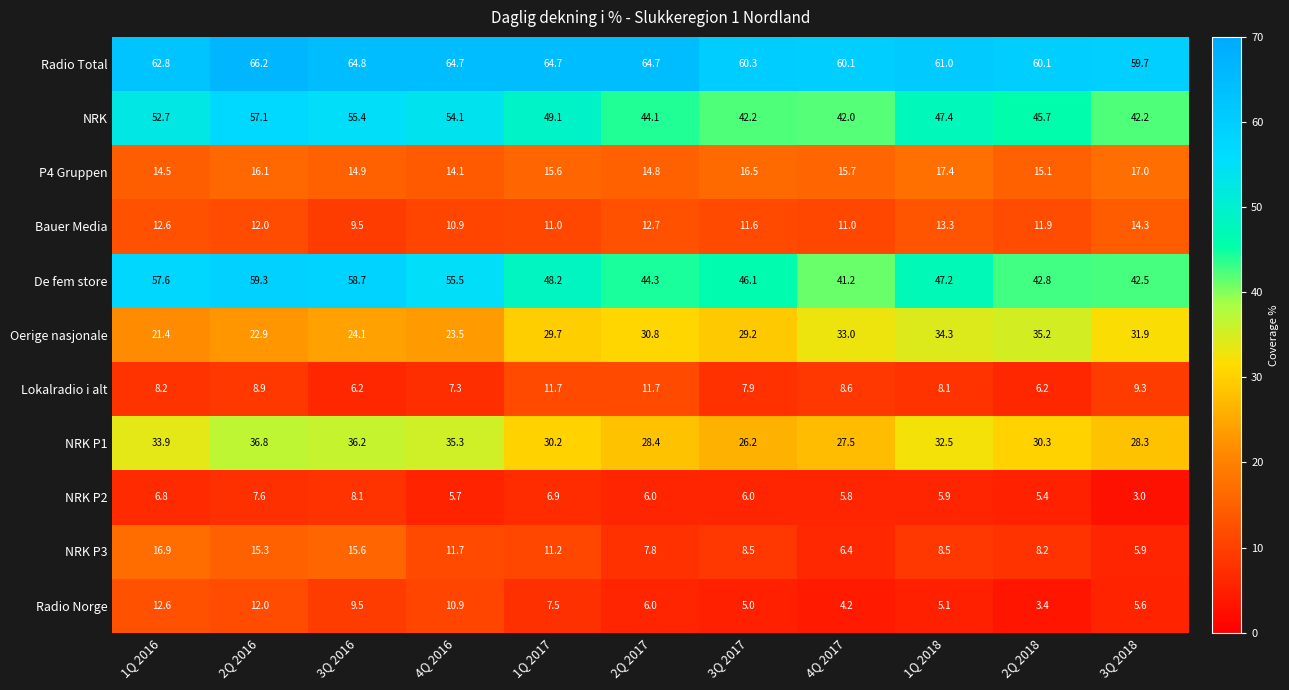

The value of NRK at 1Q 2016 is 52.7. True or false?

True